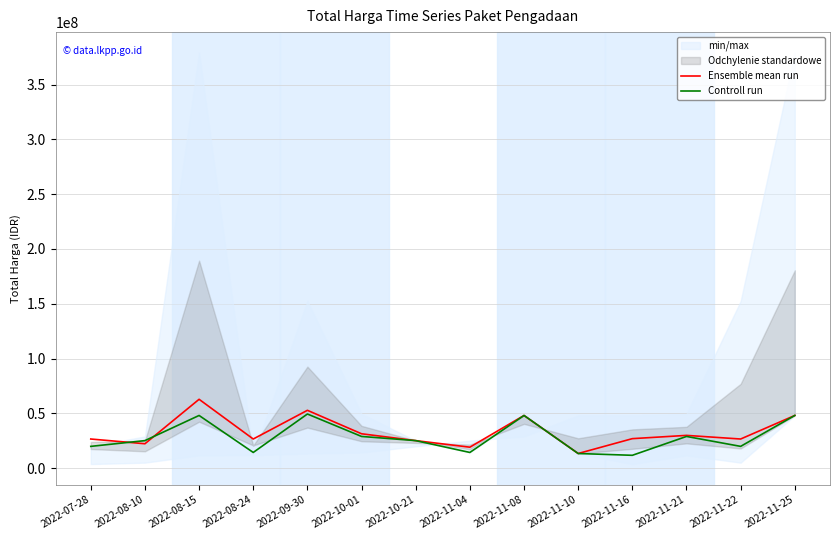

Between 2022-11-04 and 2022-11-22, which is larger?

2022-11-22